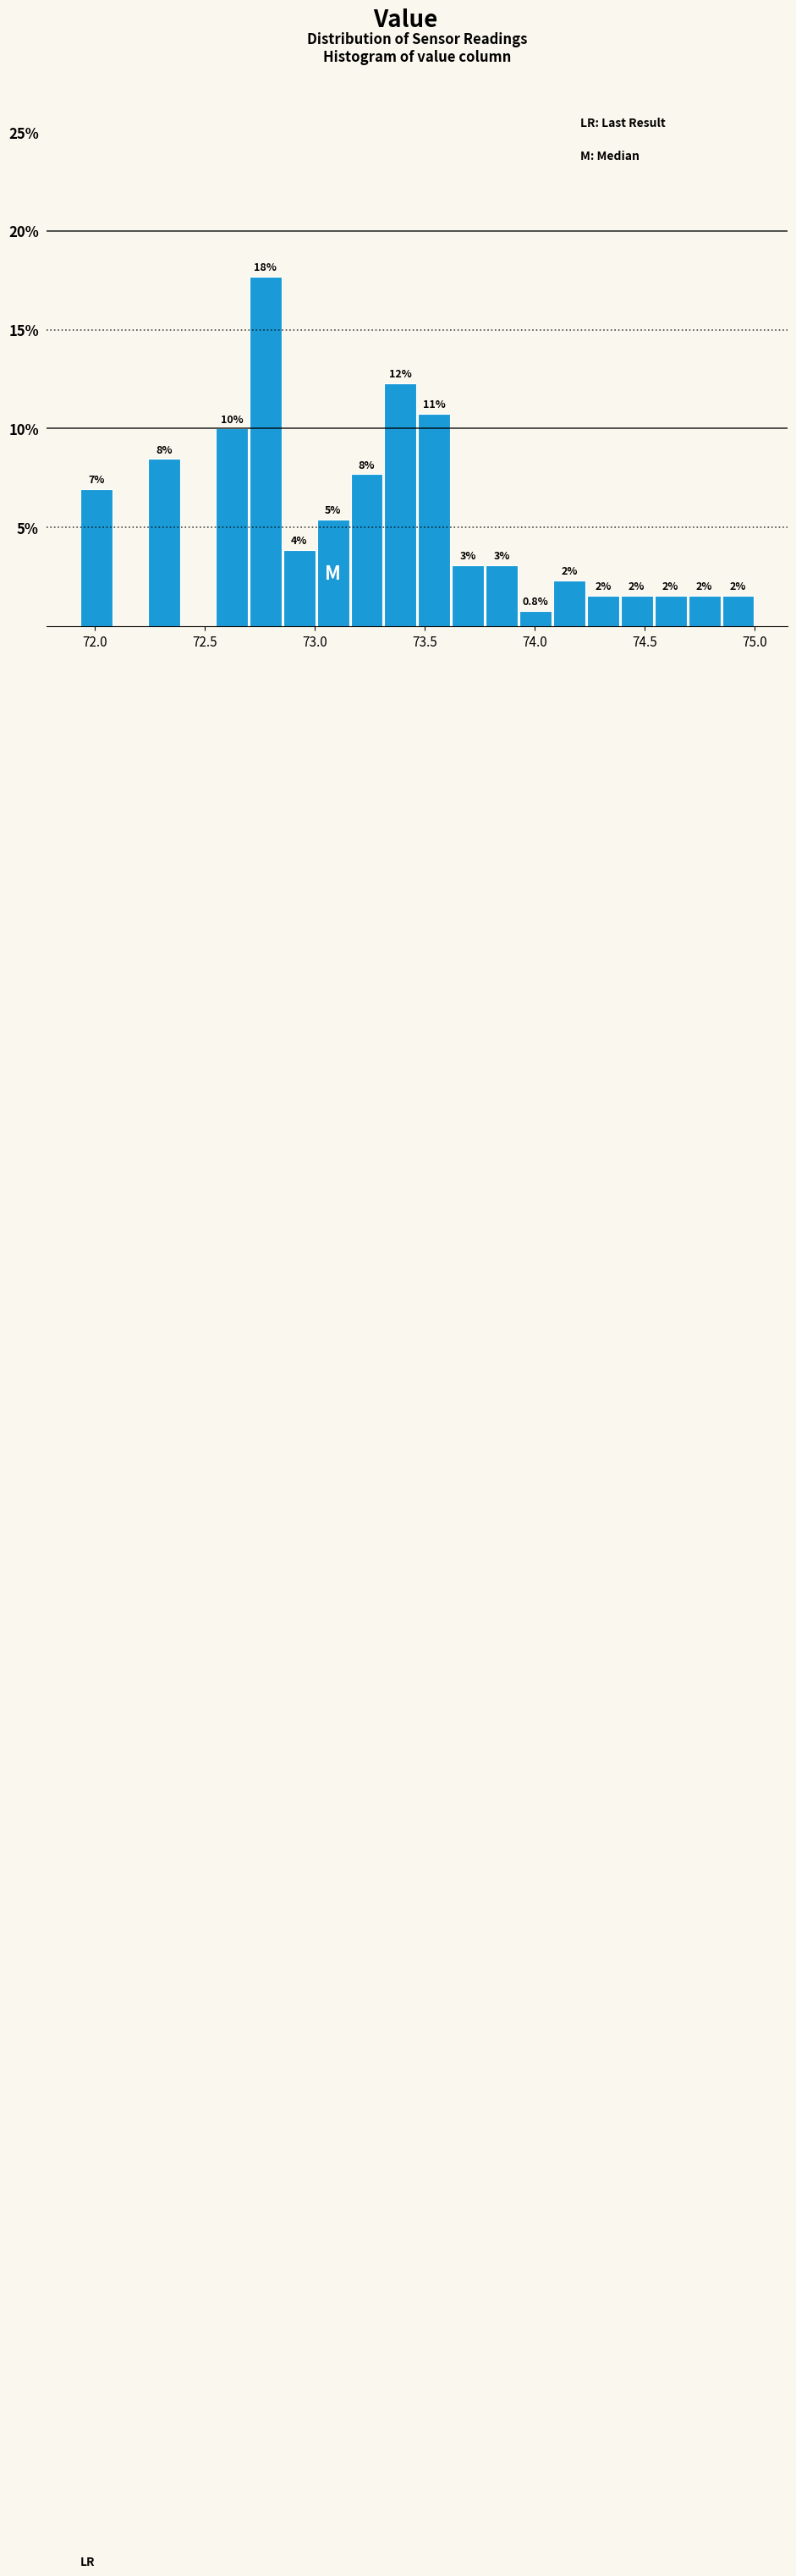

Around what value on the x-axis is the tallest bar? Give the approximate position of its centre, as read against the axis.

72.75